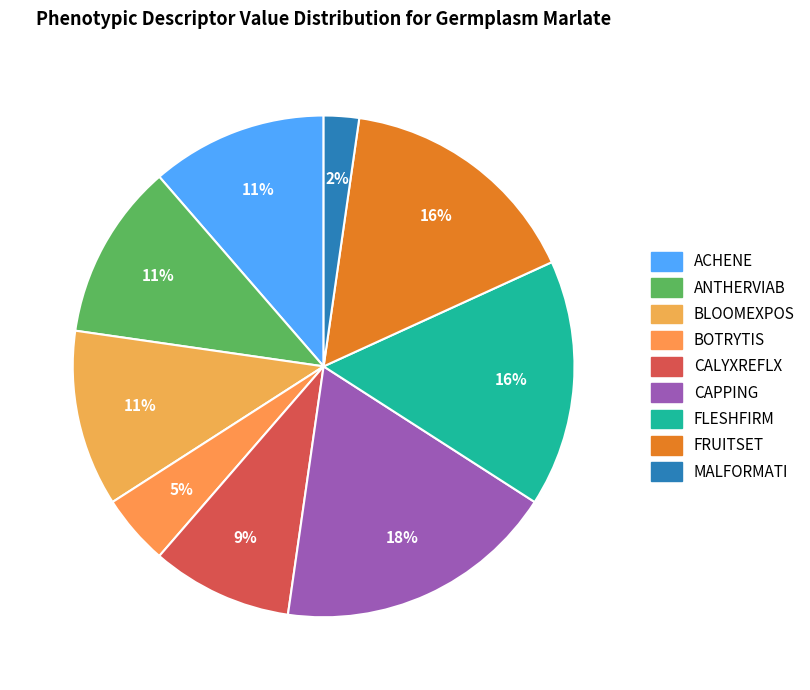

How much of the chart is everything except CAPPING?

81.8%